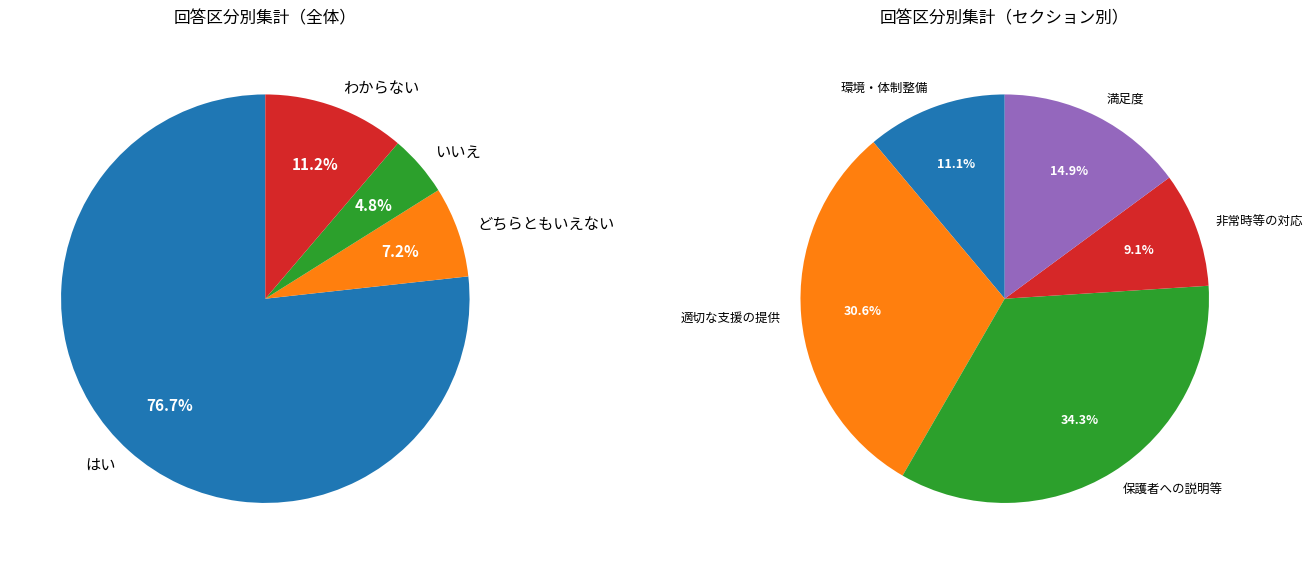

What percentage is NOT represented by 3?

93.3%